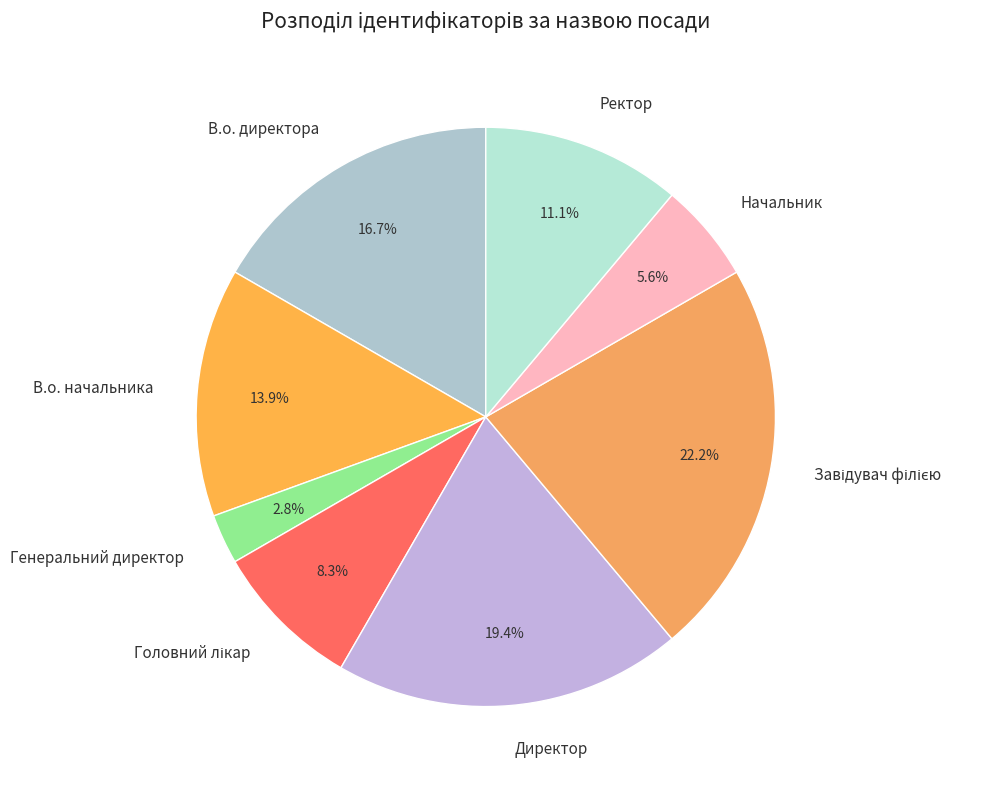

To the nearest percent, what is the average slice percentage?

12%